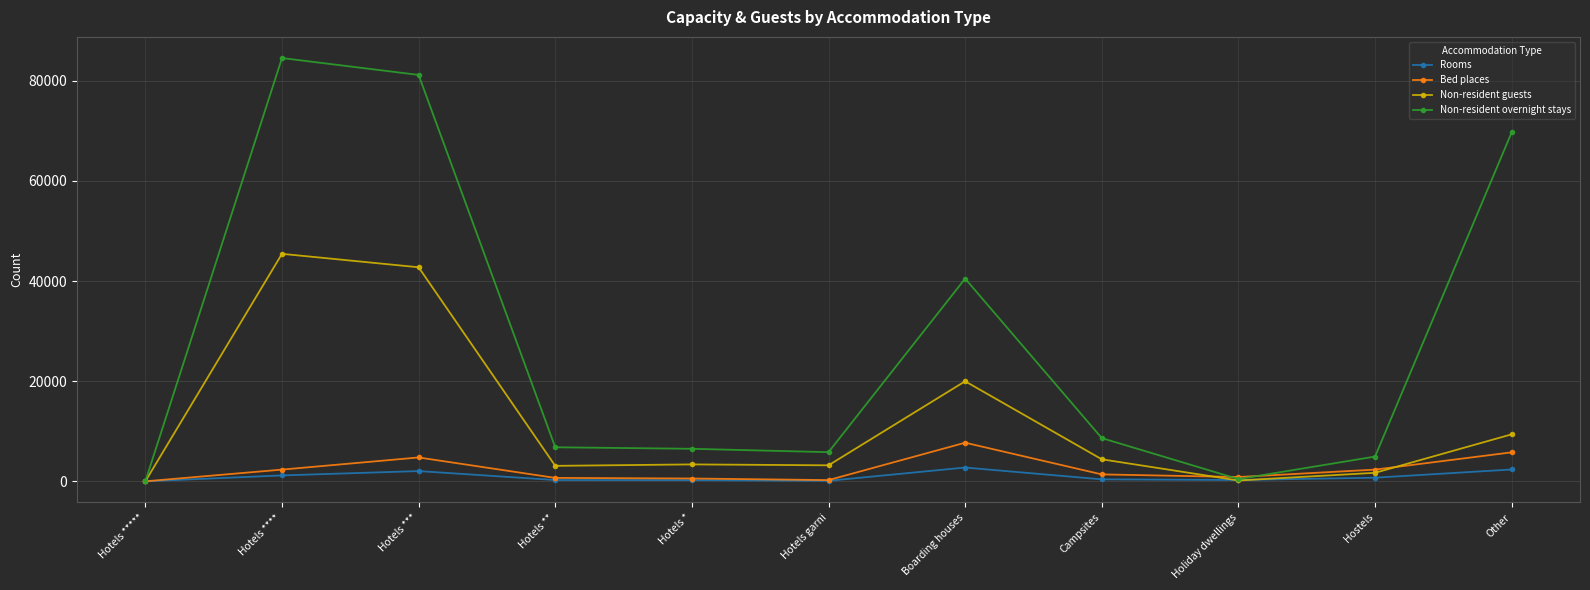

Read the Rooms value at Hotels **, to the nearest 100.

300